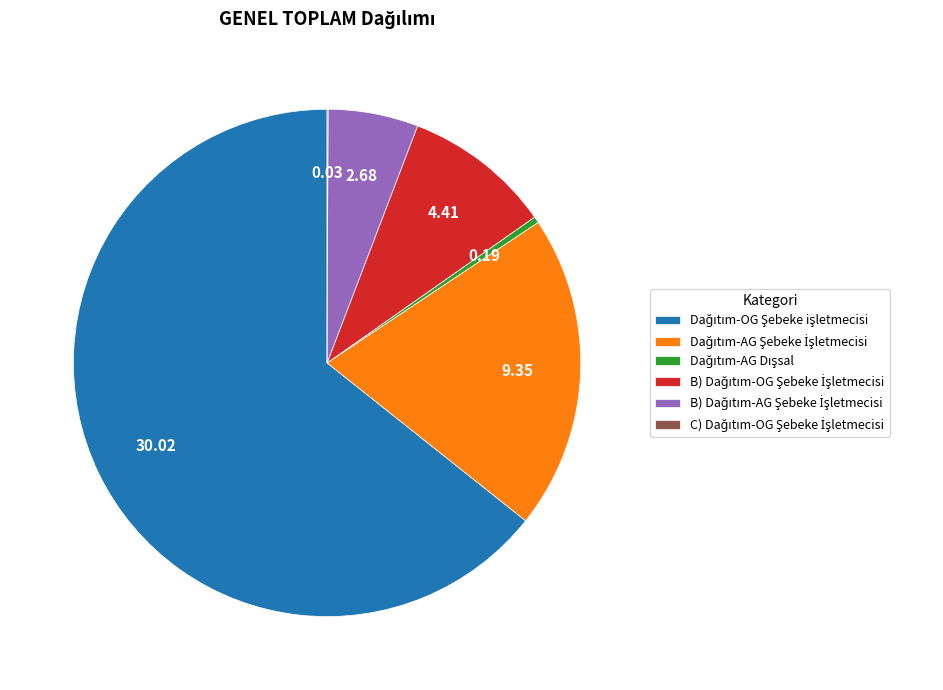

What is the smallest slice in the pie chart?

C) Dağıtım-OG Şebeke İşletmecisi